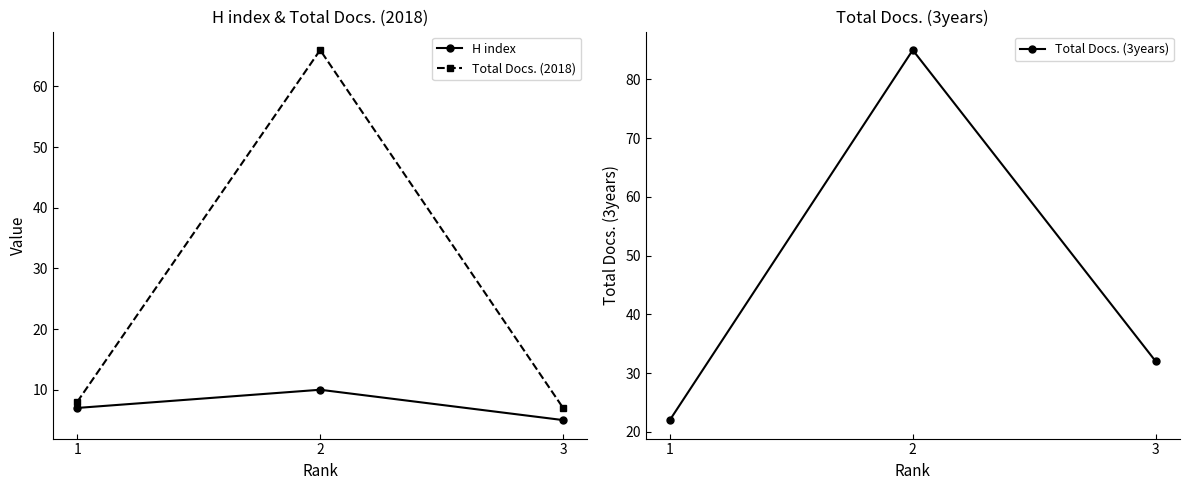

What are all the series names shown in the legend?

H index, Total Docs. (2018), Total Docs. (3years)